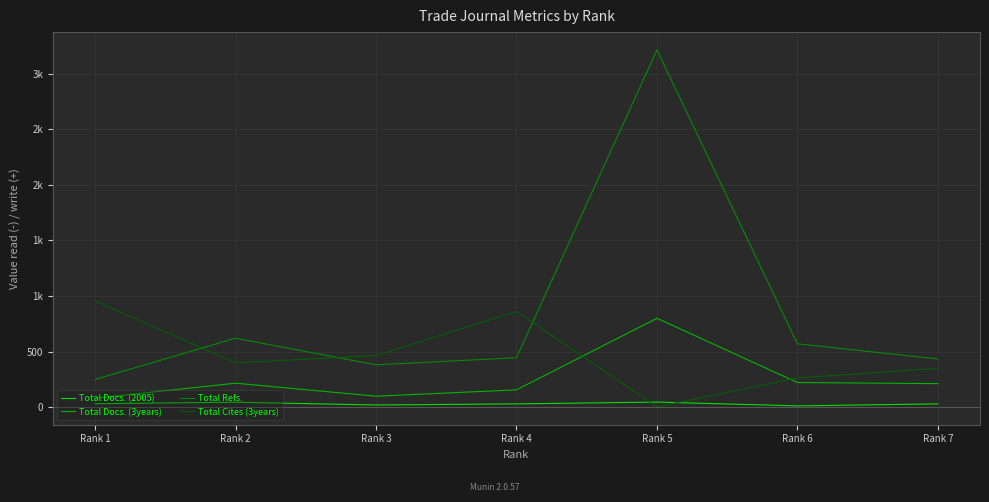

What is the average value of the Total Docs. (2005) series?

30